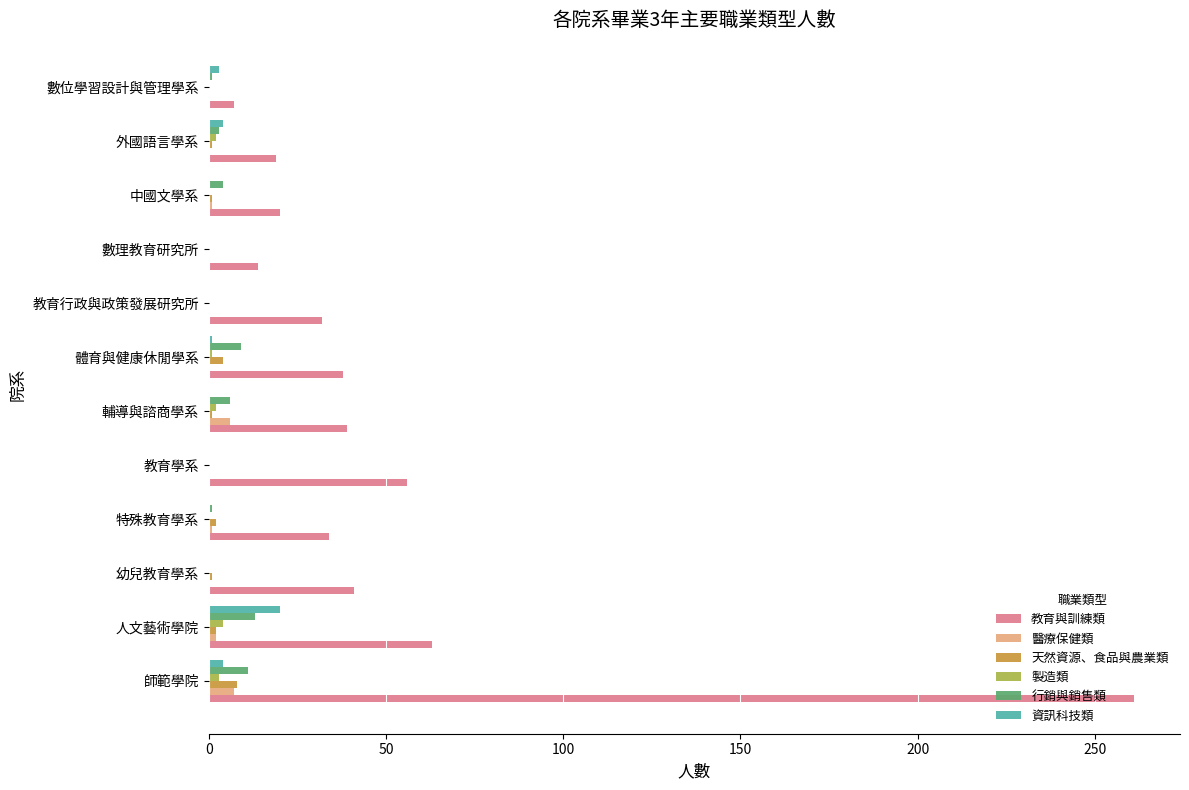

Is it true that 教育與訓練類 equals 261 at 師範學院?

True